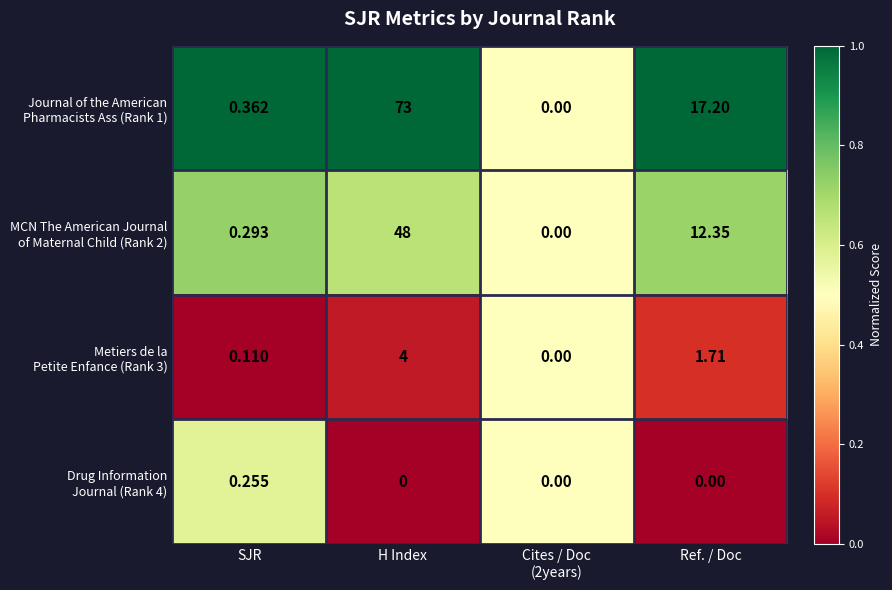

At which category is the sum across all series the highest?

H Index